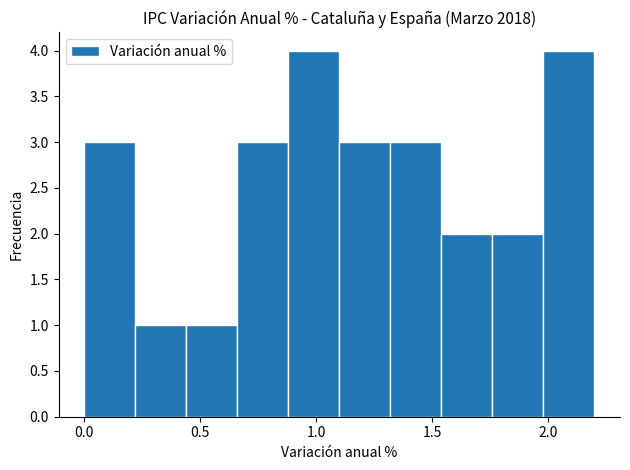

What is the height of the bar covering 0.66 to 0.88 on the x-axis? Neither the bar edges nor the heights are printed on the chart, so give them approximately, as read against the axes.

3